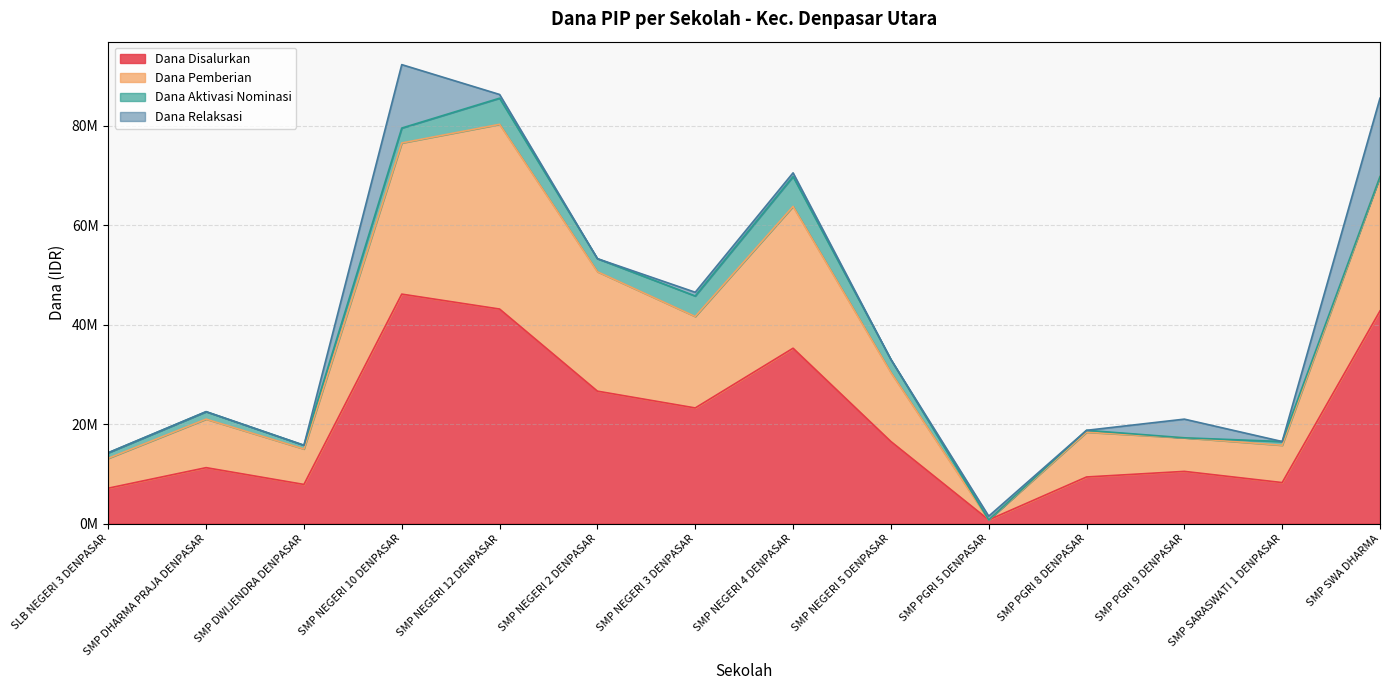

What is the difference between the Dana Disalurkan values at SMP SWA DHARMA and SMP DWIJENDRA DENPASAR?

34875000